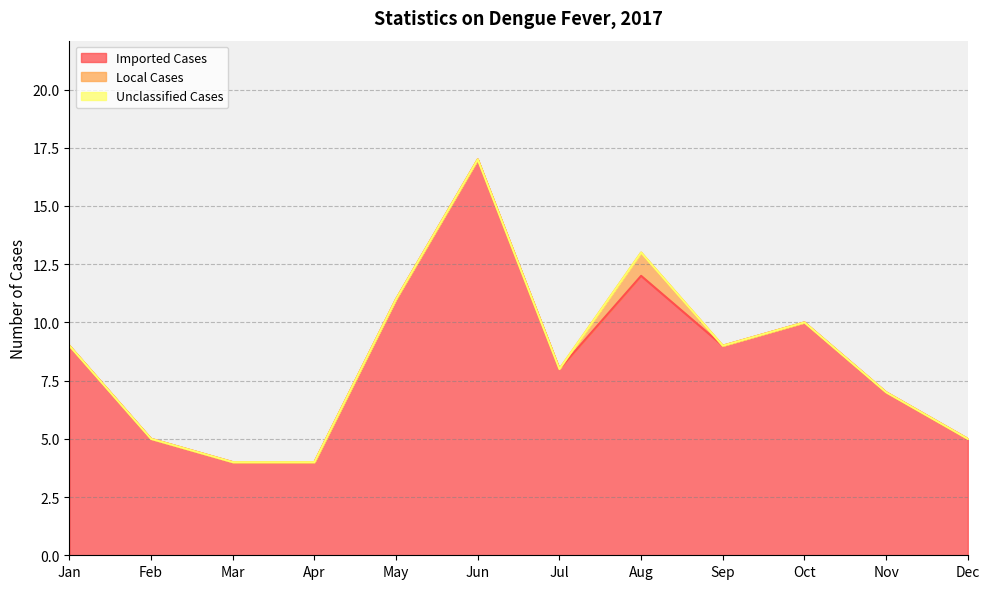

What is the total value across all series at Nov?

7